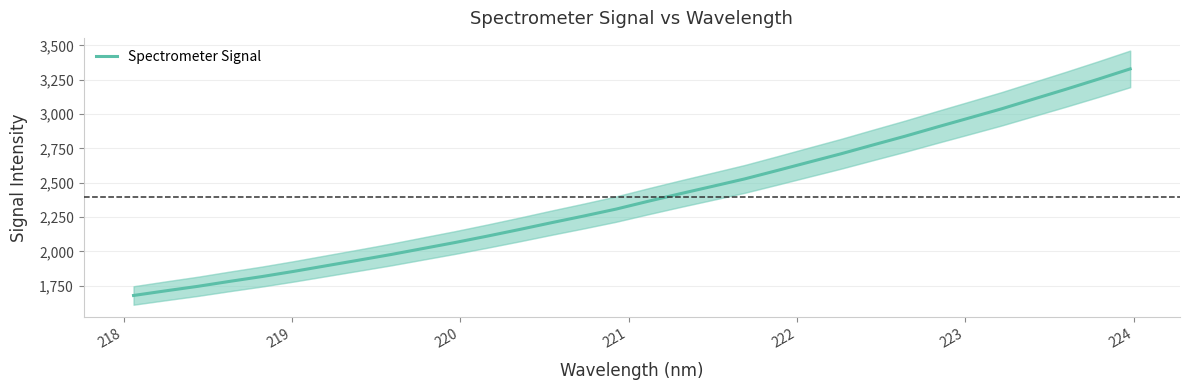

What is the maximum value shown in the chart?

3328.7